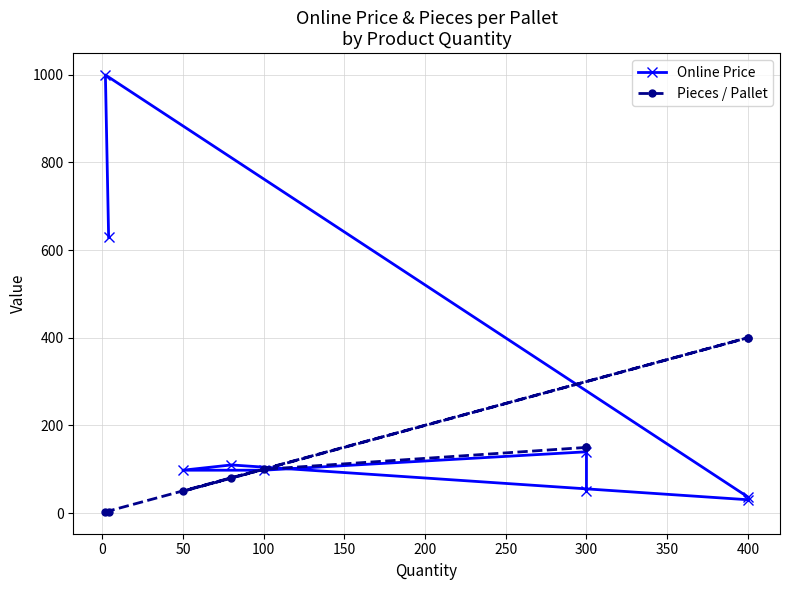

In Online Price, how many points are higher than both neighbors (excluding endpoints)?

3